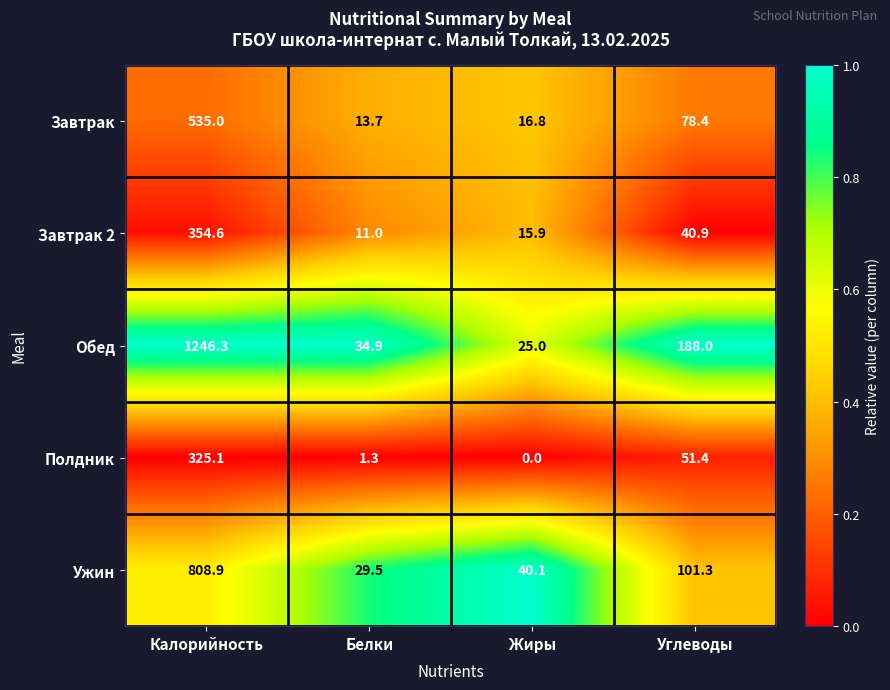

How many distinct data groups are displayed?

5